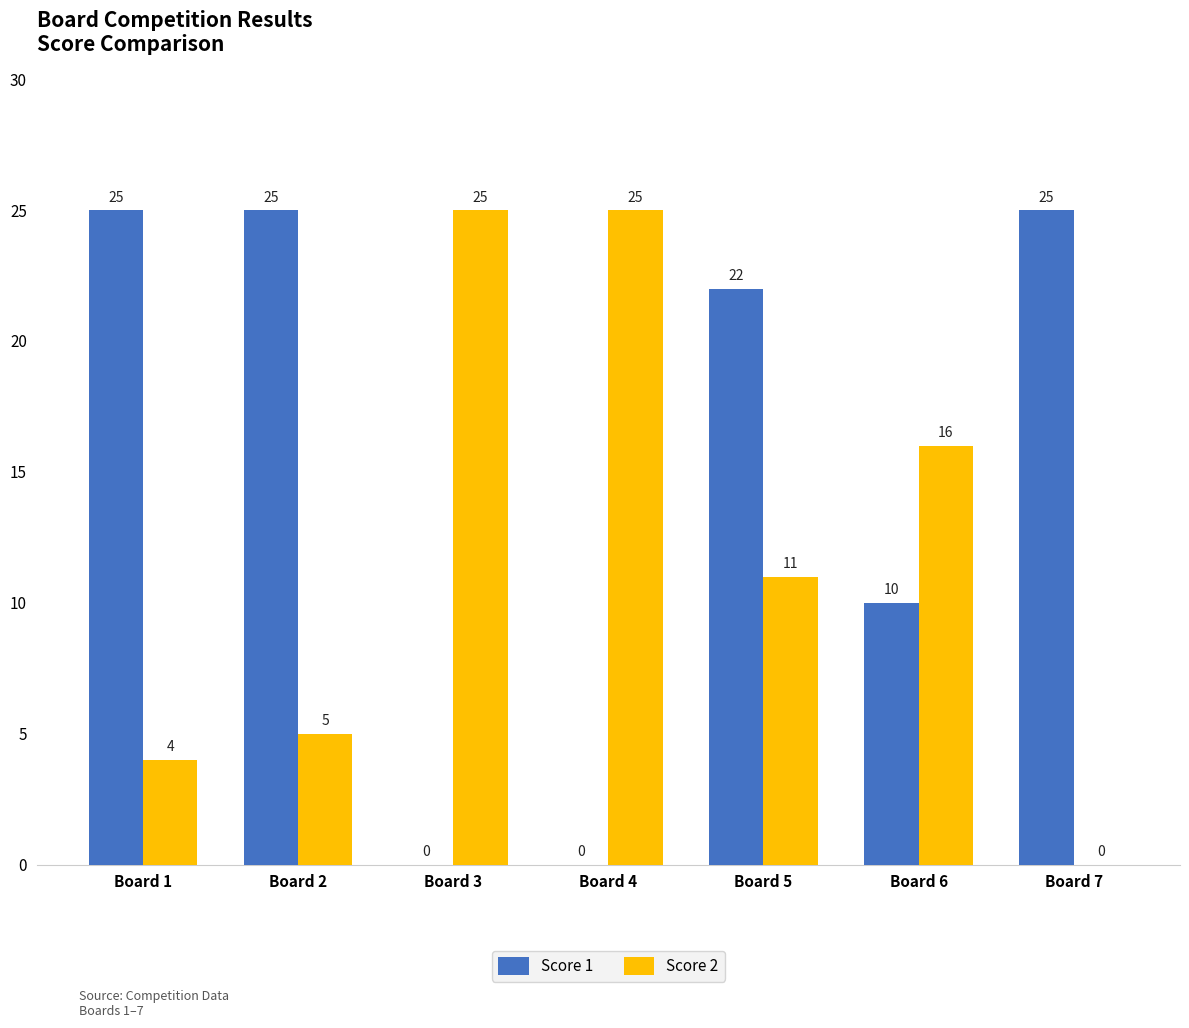

Between Board 3 and Board 6, which series saw the biggest shift?

Score 1